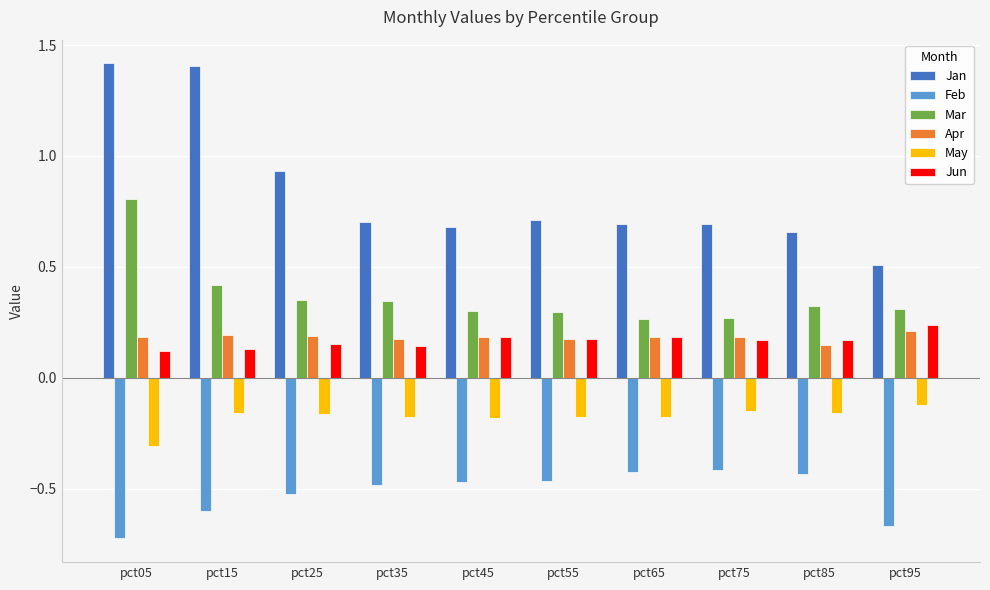

List the series in order of their peak value, highest first.

Jan, Mar, Jun, Apr, May, Feb